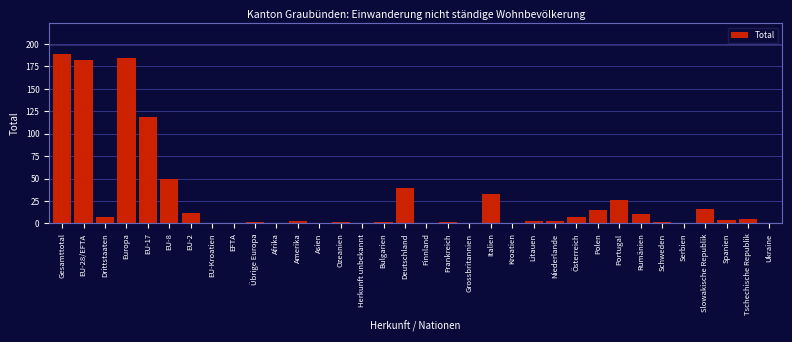

Which has a higher value, Europa or Rumänien?

Europa